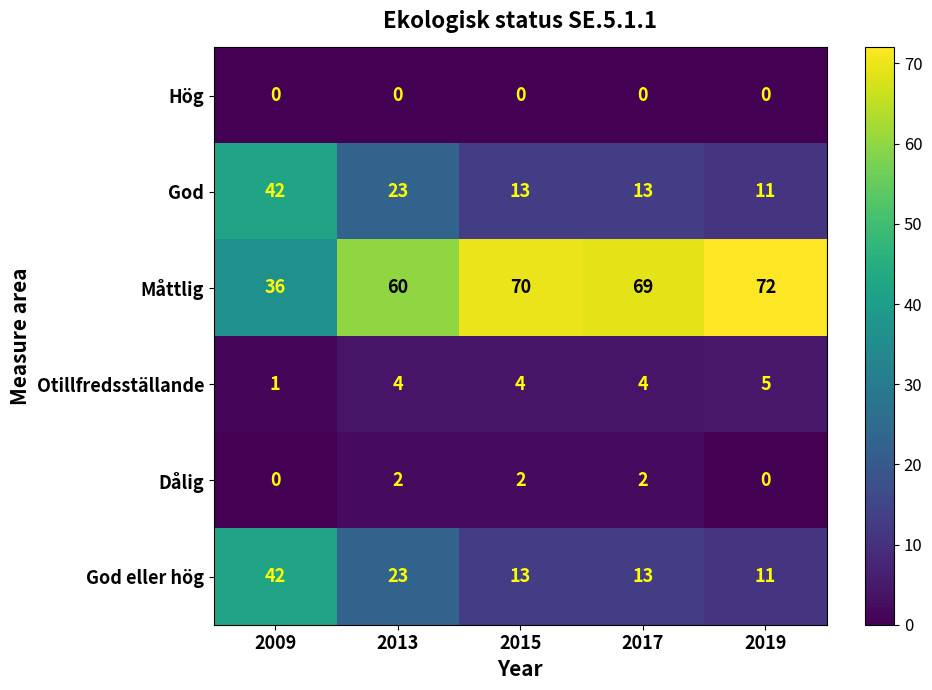

The God eller hög series shows 13 at 2015. True or false?

True